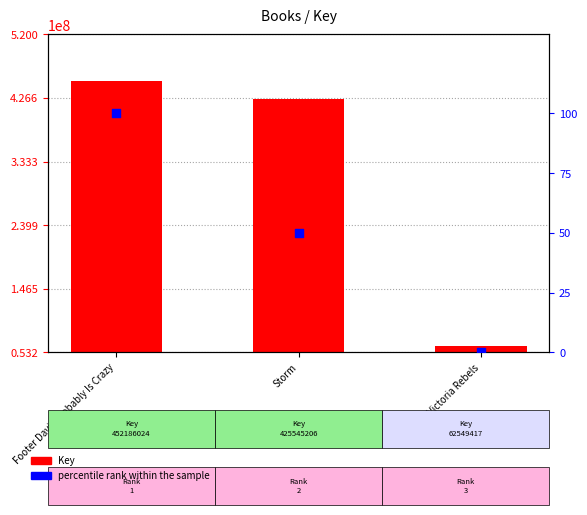

Is the value of percentile rank within the sample at Storm greater than the value of Key at Footer Davis Probably Is Crazy?

No